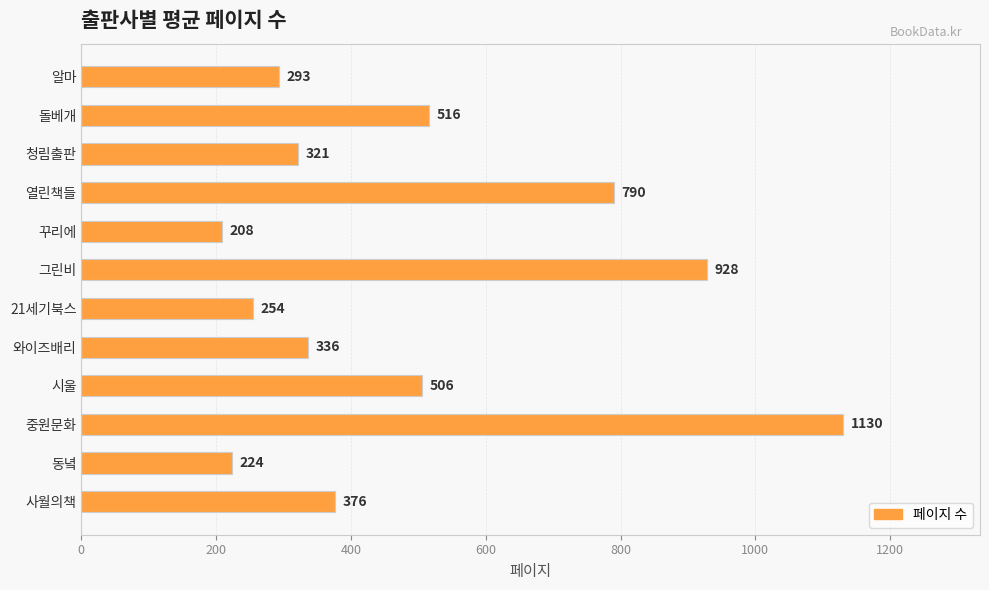

What is the label of the 11th bar from the top?

동녘